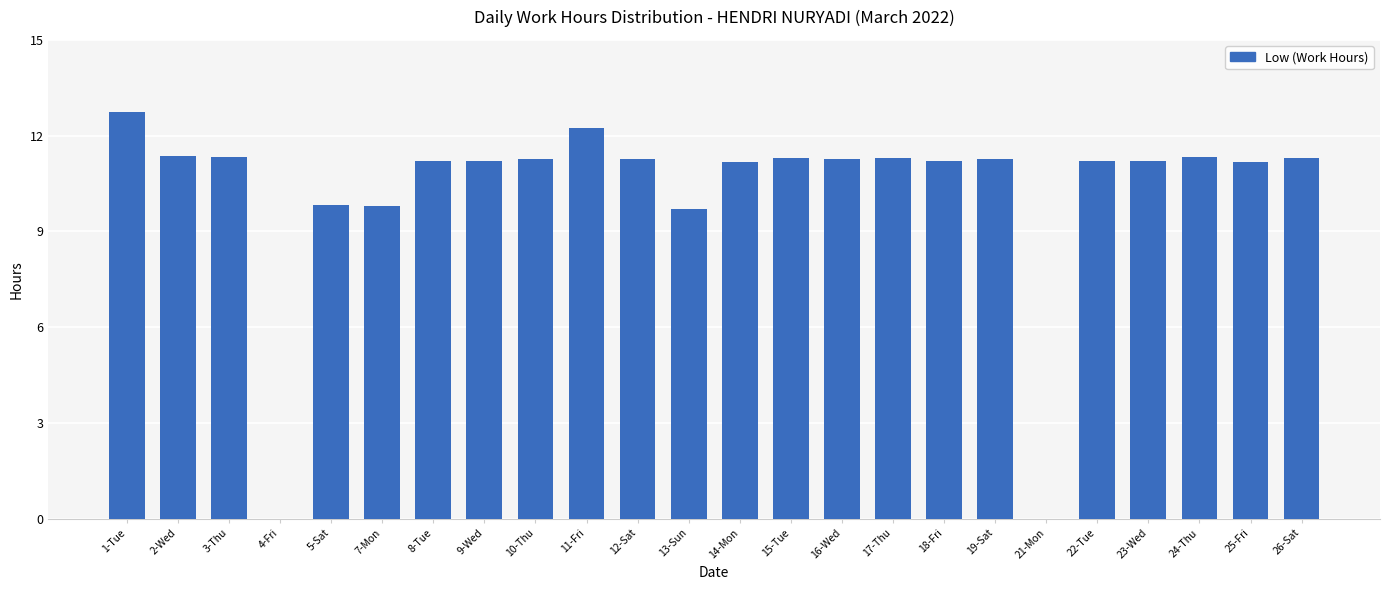

The chart shows a value of 12.7 at 1-Tue. True or false?

True